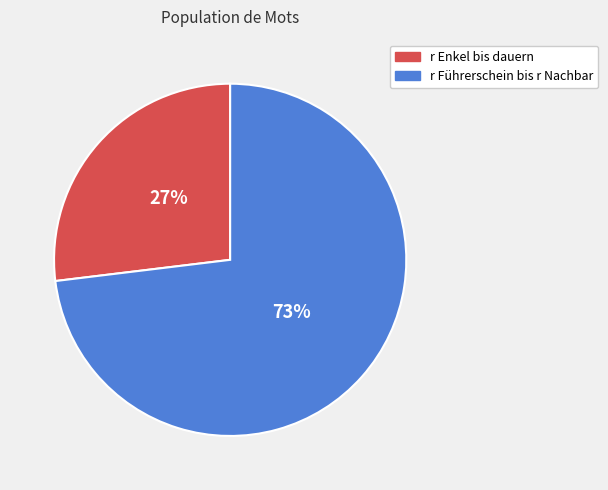

To the nearest percent, what is the average slice percentage?

50%